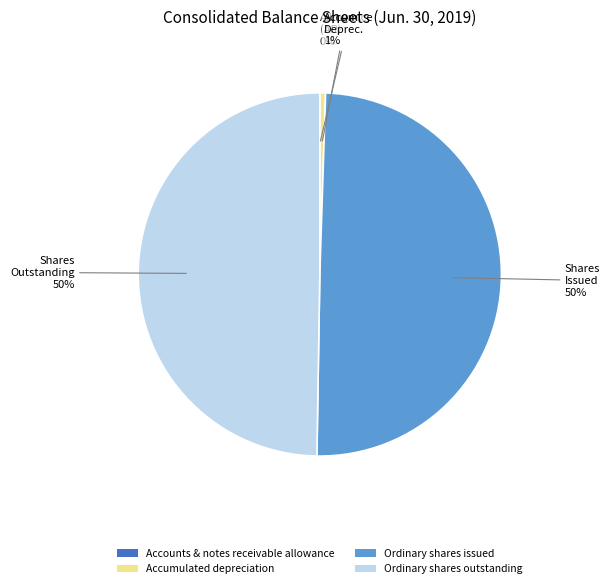

To the nearest percent, what is the difference between the largest and smallest slice percentages?

50%